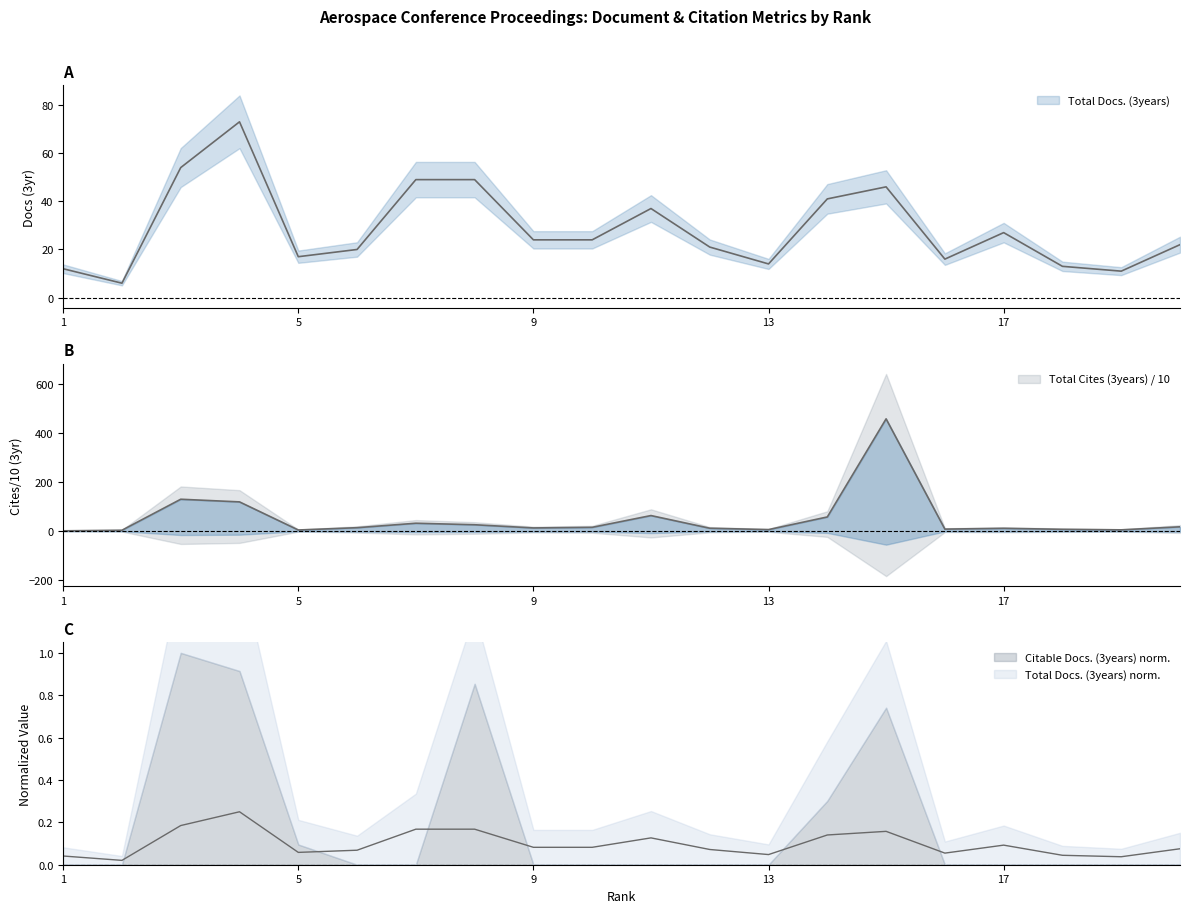

How many times do Total Cites (3years) and Total Docs. (3years) cross each other?

6